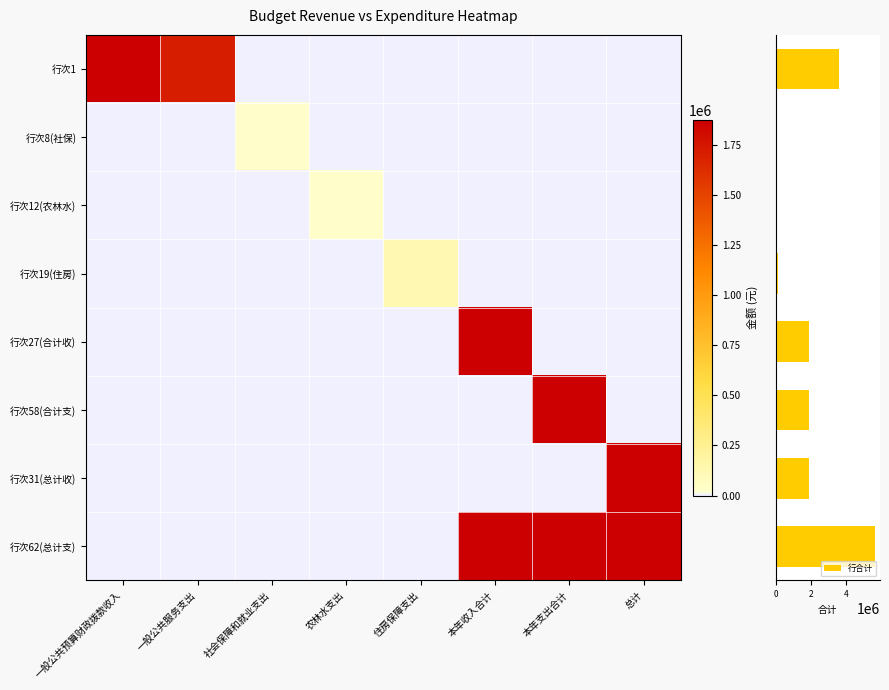

What is the average value of the 行合计 series?

1875896